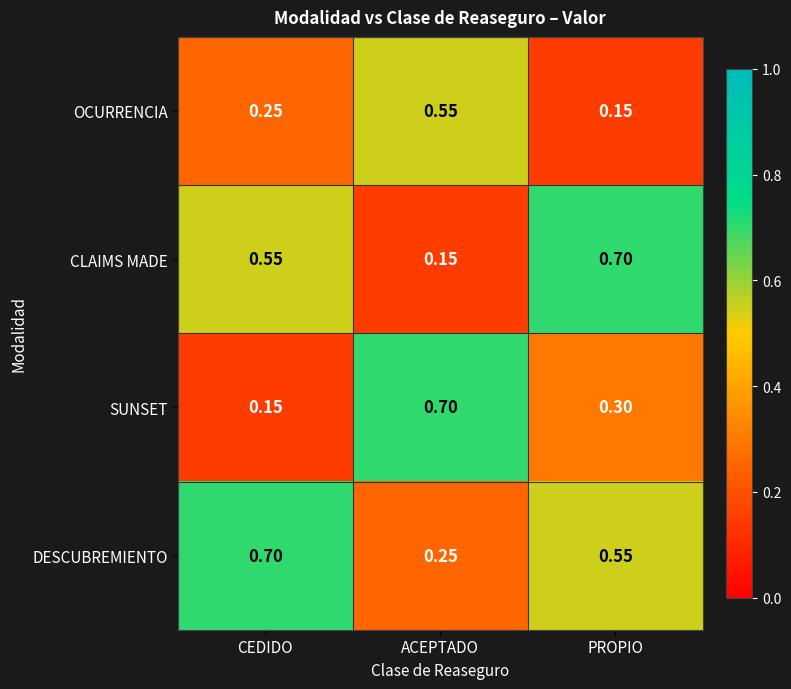

Where is CLAIMS MADE nearest to the value 0?

ACEPTADO